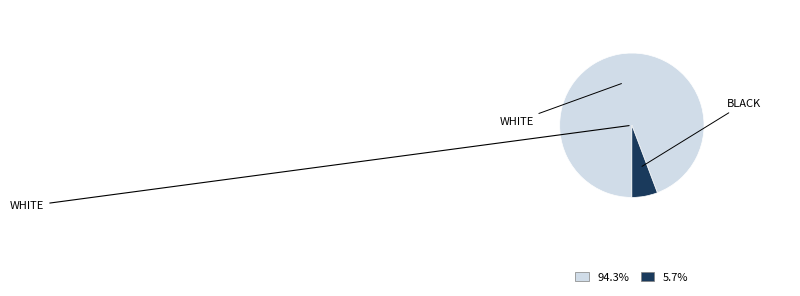

Does any single category account for the majority?

Yes